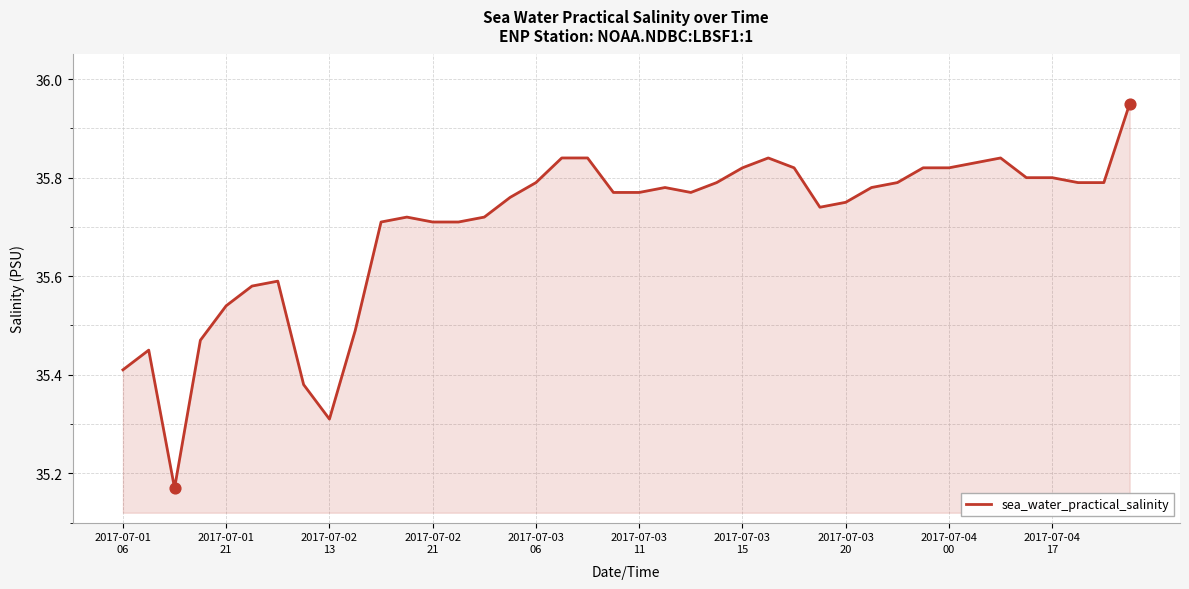

Does the chart have visible grid lines?

Yes